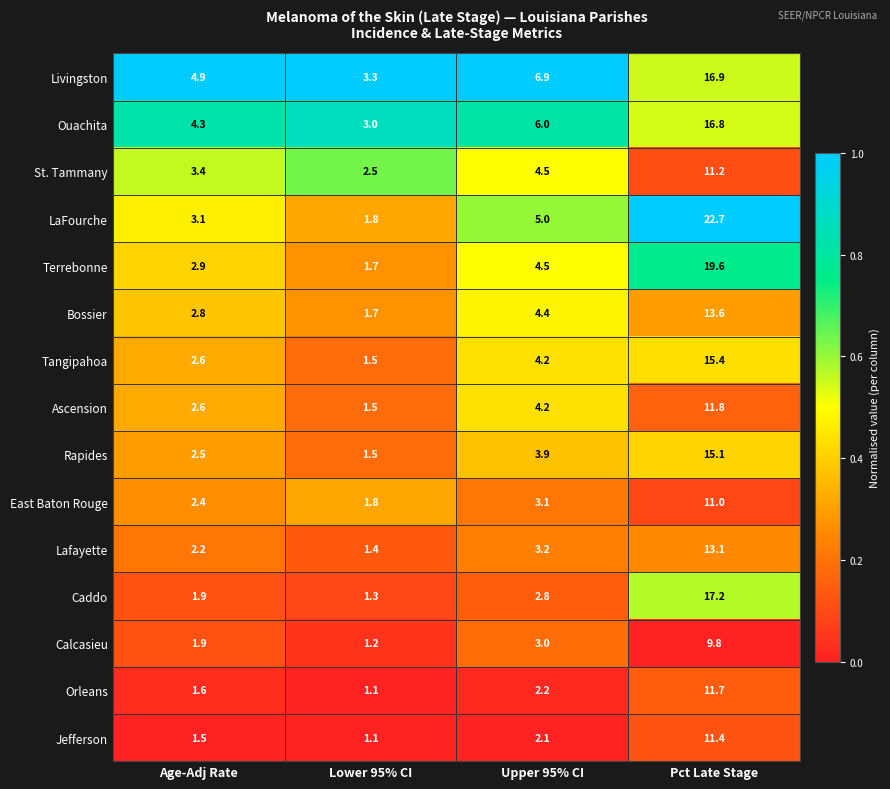

What is the minimum value shown in the chart?

1.1